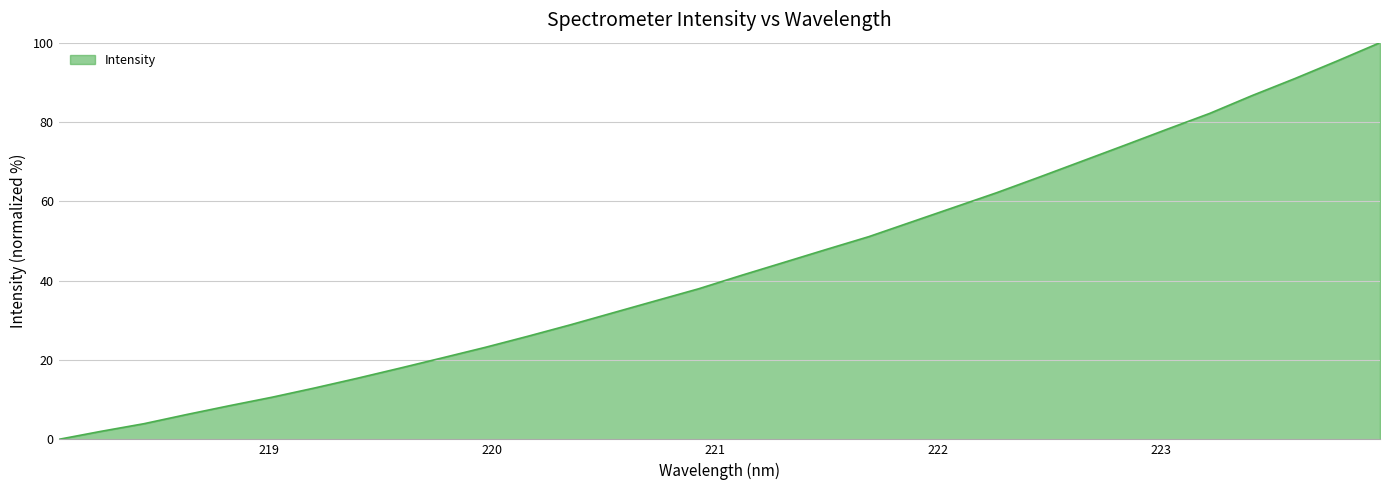

What is the maximum value shown in the chart?

100.0